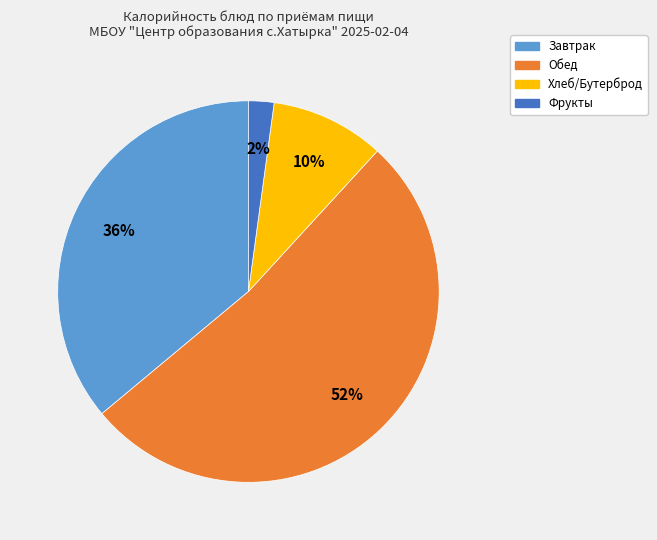

Which has a higher value, Хлеб/Бутерброд or Фрукты?

Хлеб/Бутерброд